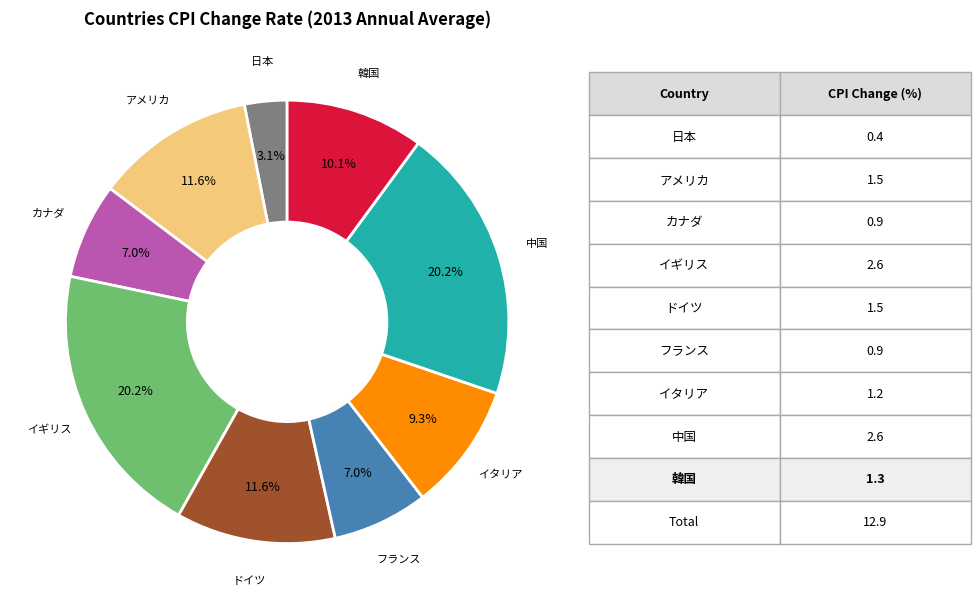

Approximately how many times larger is the value at 日本 compared to ドイツ?

0.3